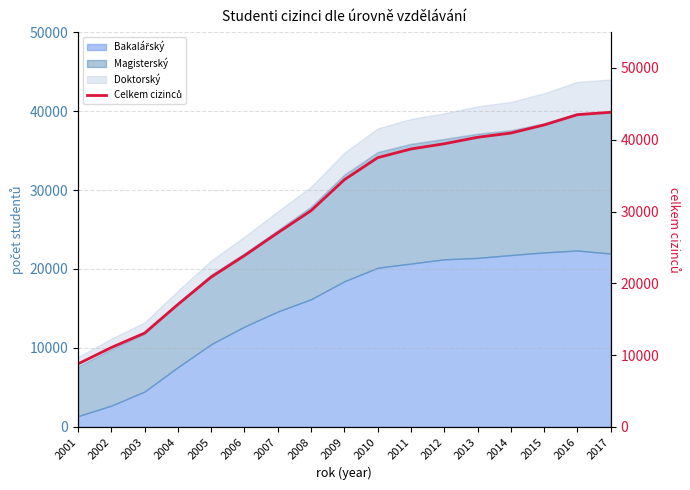

Which has a higher value, 2001 or 2008?

2008